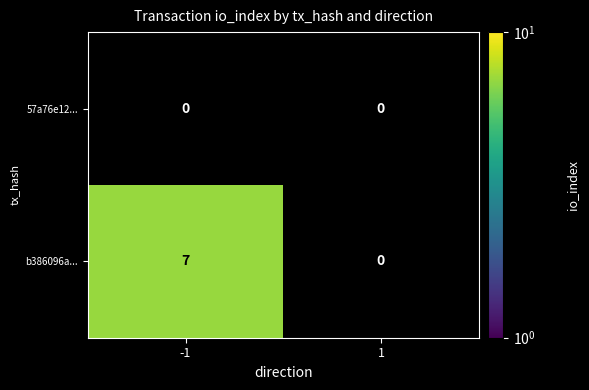

What is the maximum value shown in the chart?

7